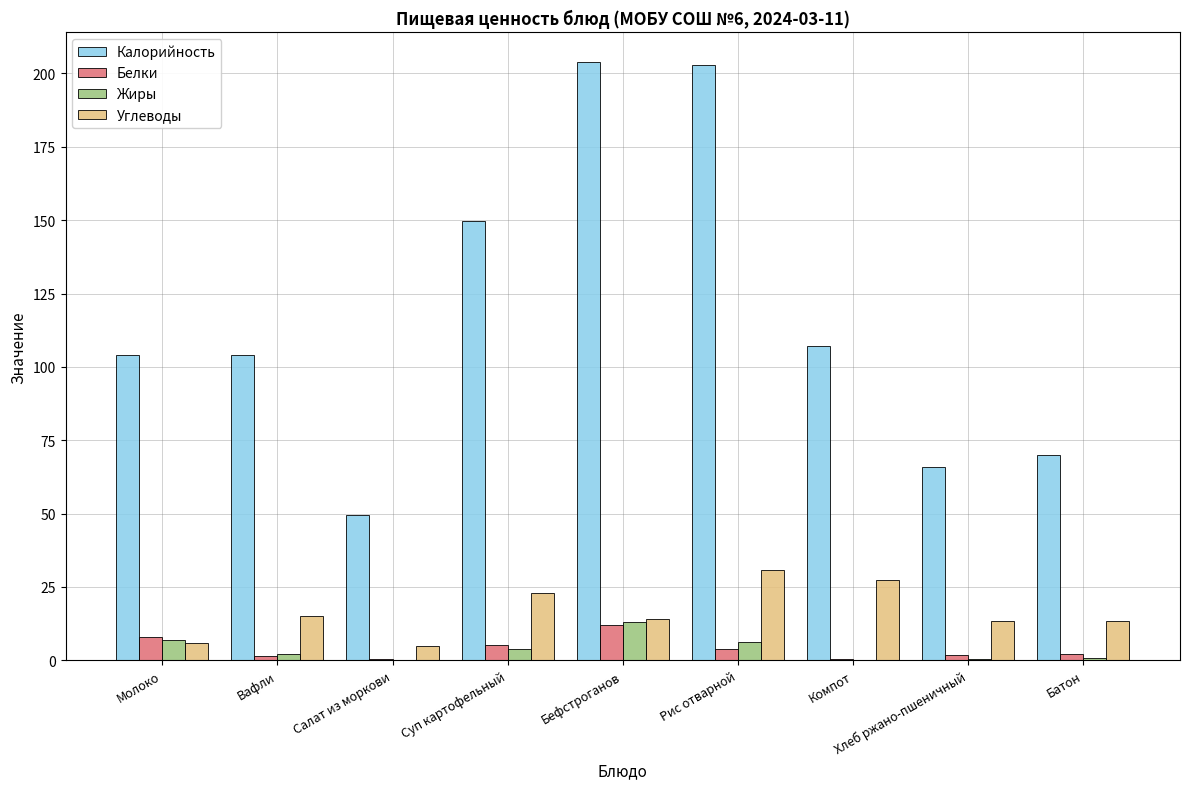

The value of Калорийность at Суп картофельный is 149.8. True or false?

True